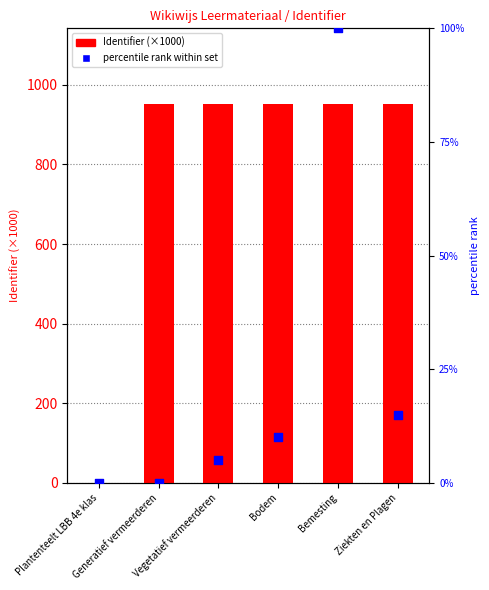

What are all the series names shown in the legend?

Identifier (×1000), percentile rank within set